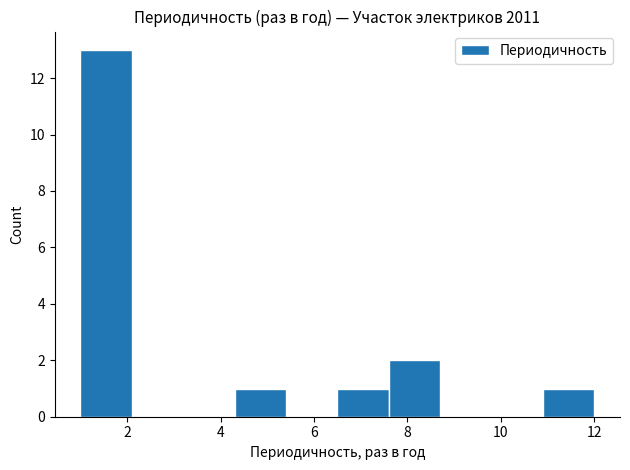

How tall is the bar that spans 1.0 to 2.1 on the x-axis? Neither the bar edges nor the heights are printed on the chart, so give them approximately, as read against the axes.

13